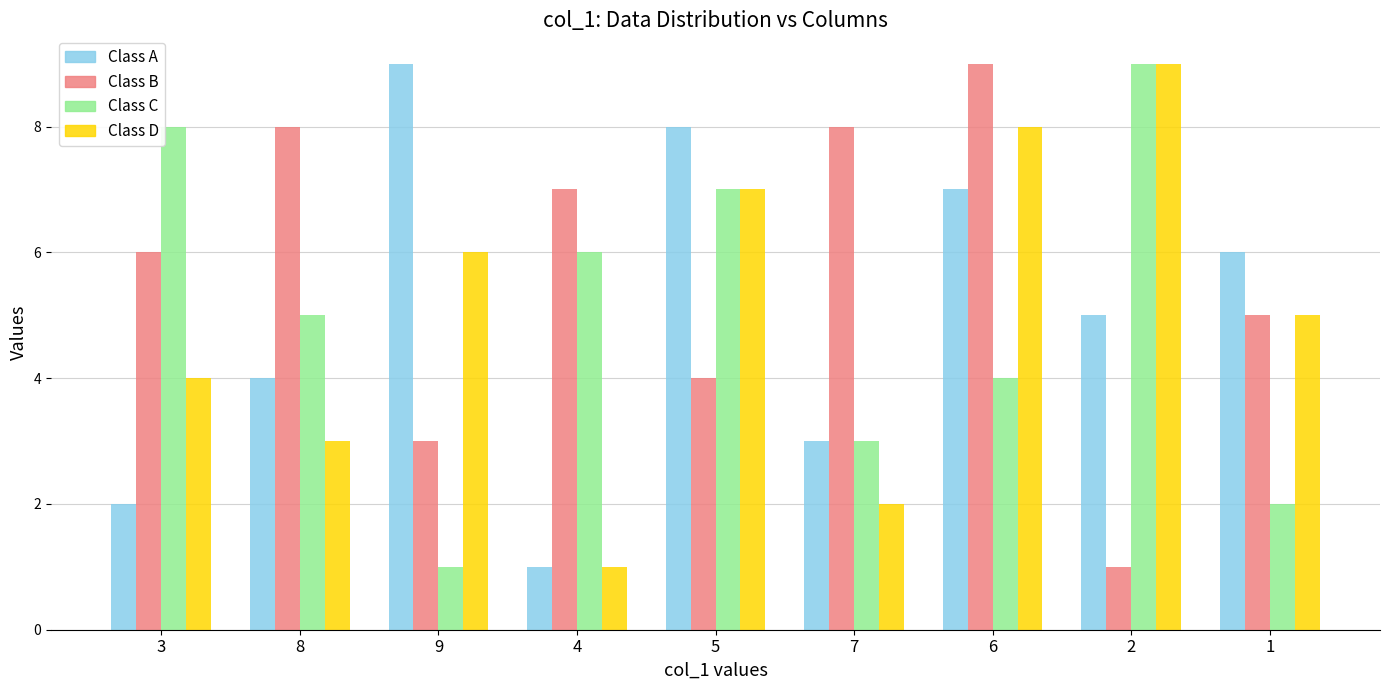

How many groups of bars are there?

9